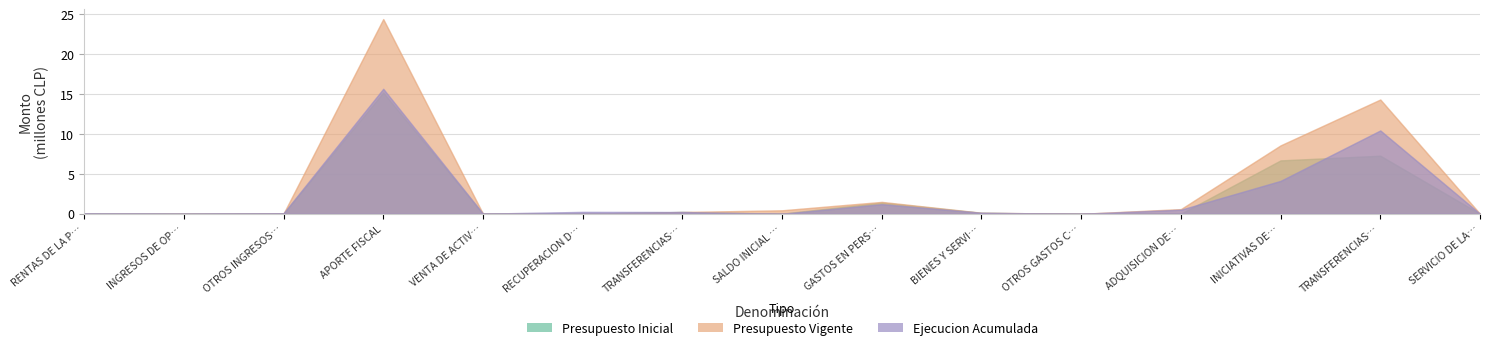

Which has a higher value, GASTOS EN PERSONAL or RECUPERACION DE PRESTAMOS?

GASTOS EN PERSONAL